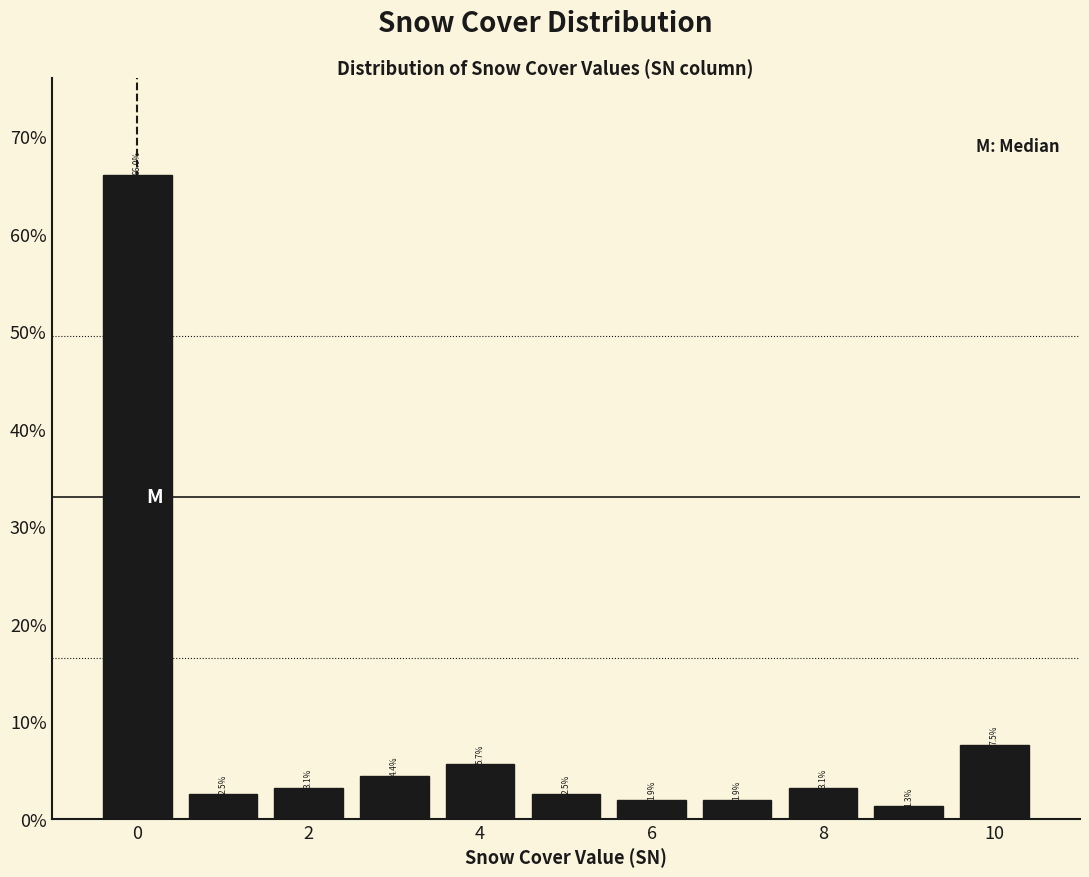

Over which range of the x-axis is the bar tallest?

-0.5 to 0.5